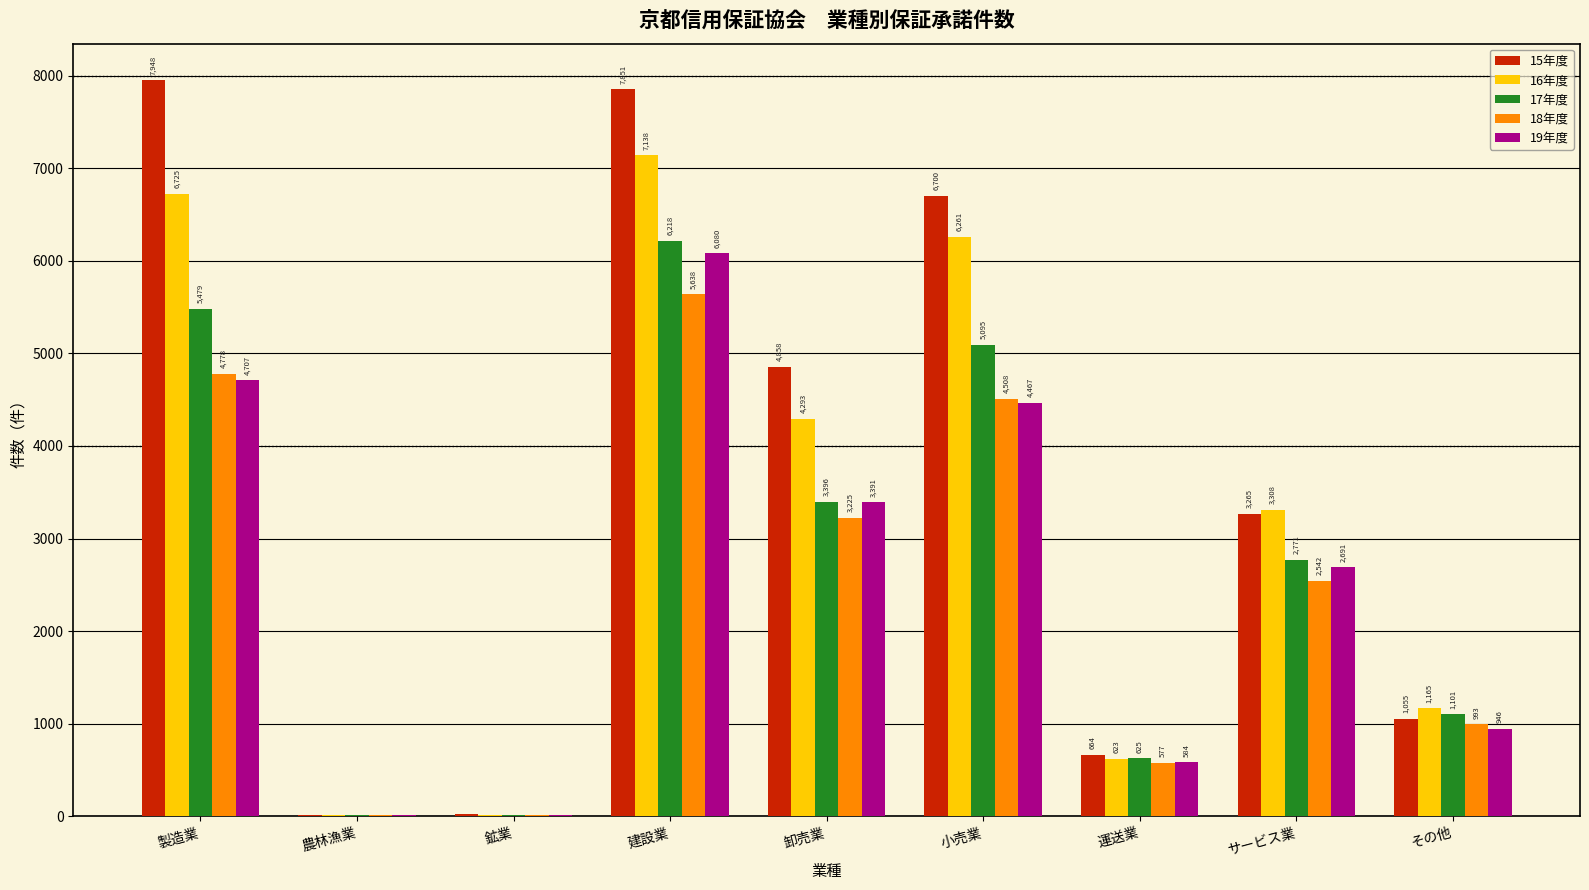

Which label corresponds to the largest value in the chart?

製造業